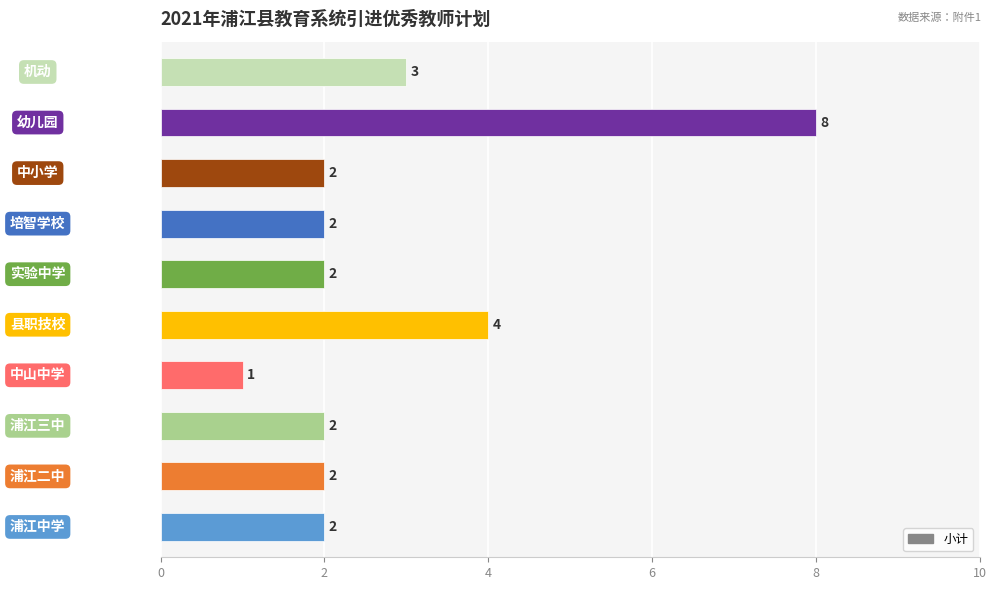

What is the sum of all values?

28